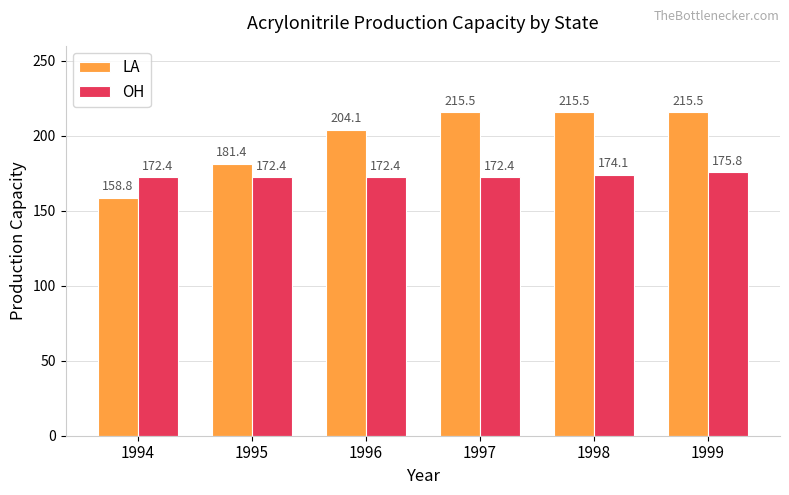

Which series has the largest total across all categories?

LA